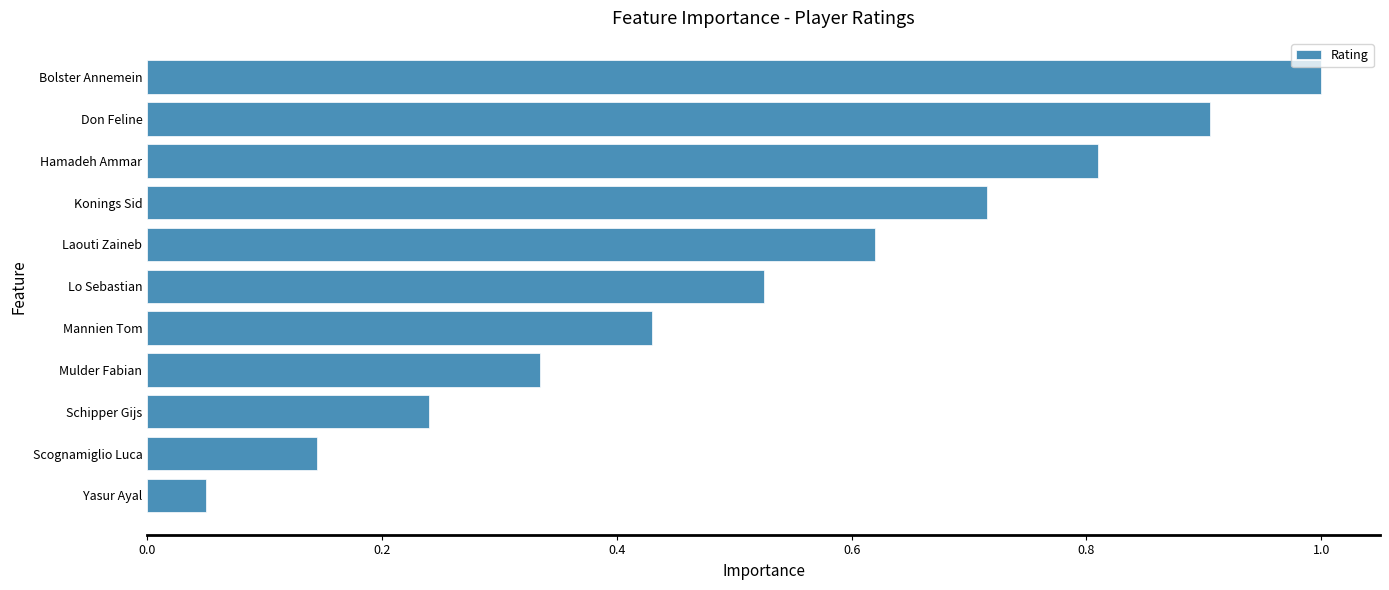

What is the greatest value displayed?

1.0